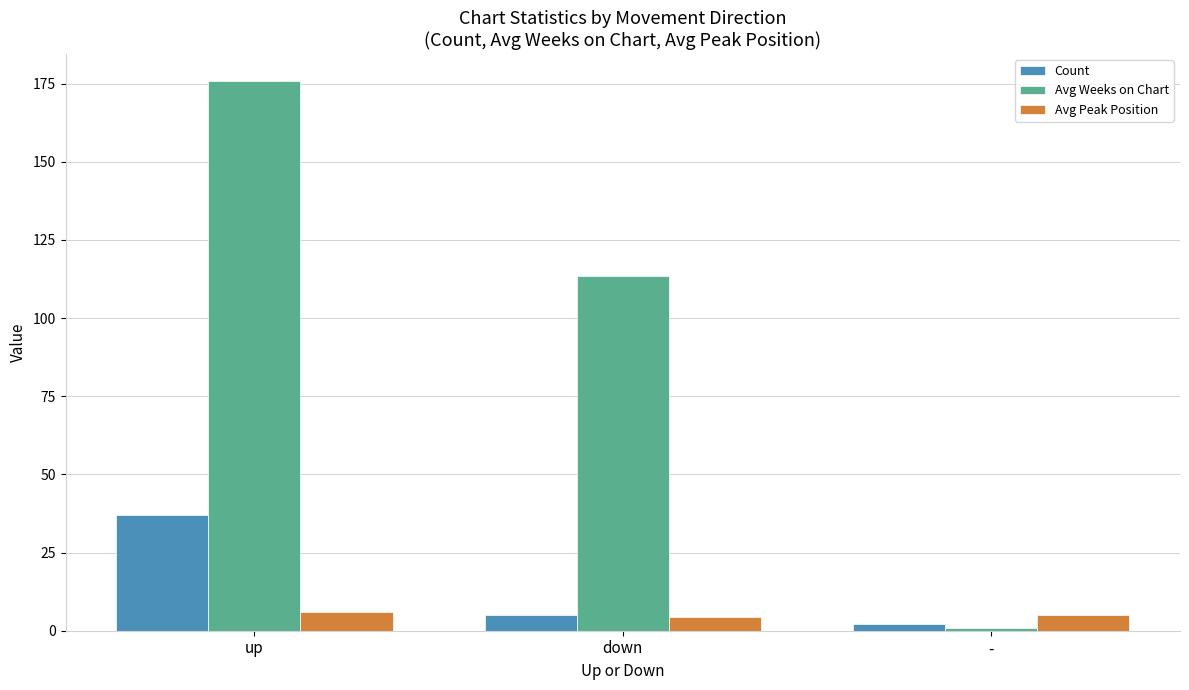

Which series has the largest range (max minus min)?

Avg Weeks on Chart